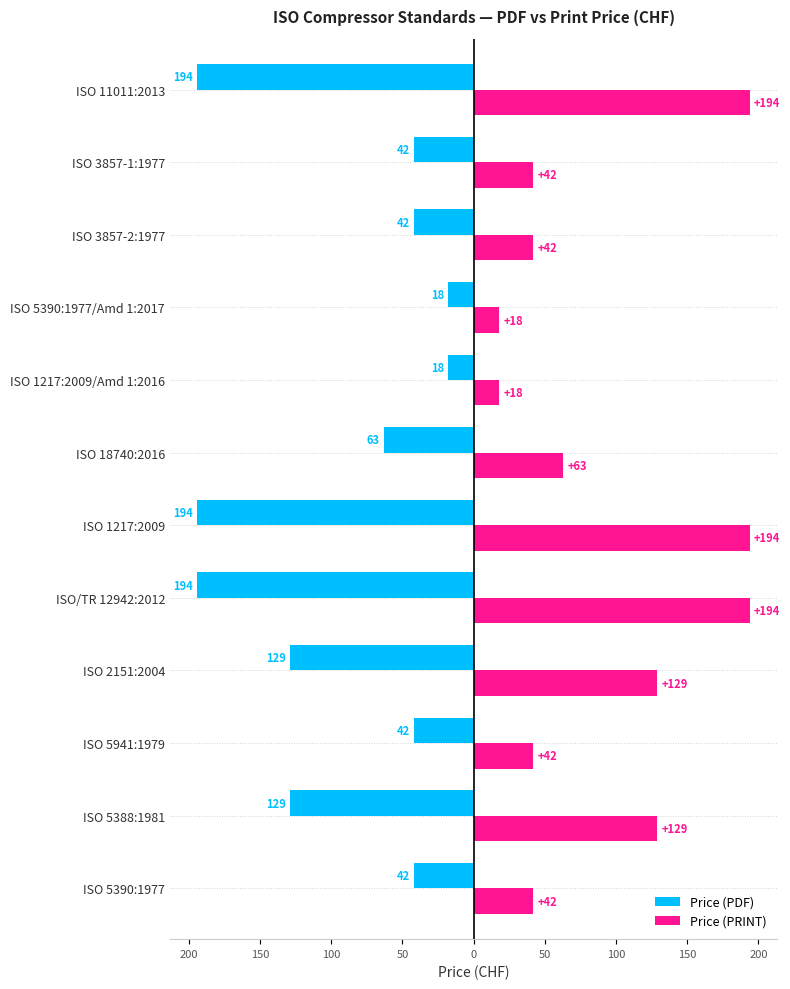

What are all the series names shown in the legend?

Price (PDF), Price (PRINT)